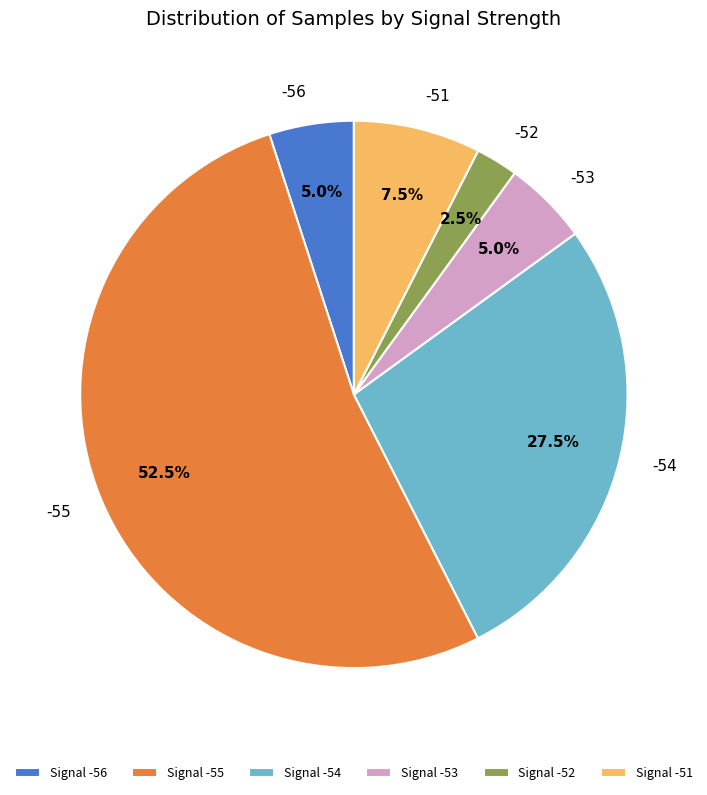

What percentage do Signal -53 and Signal -51 together represent?

12.5%